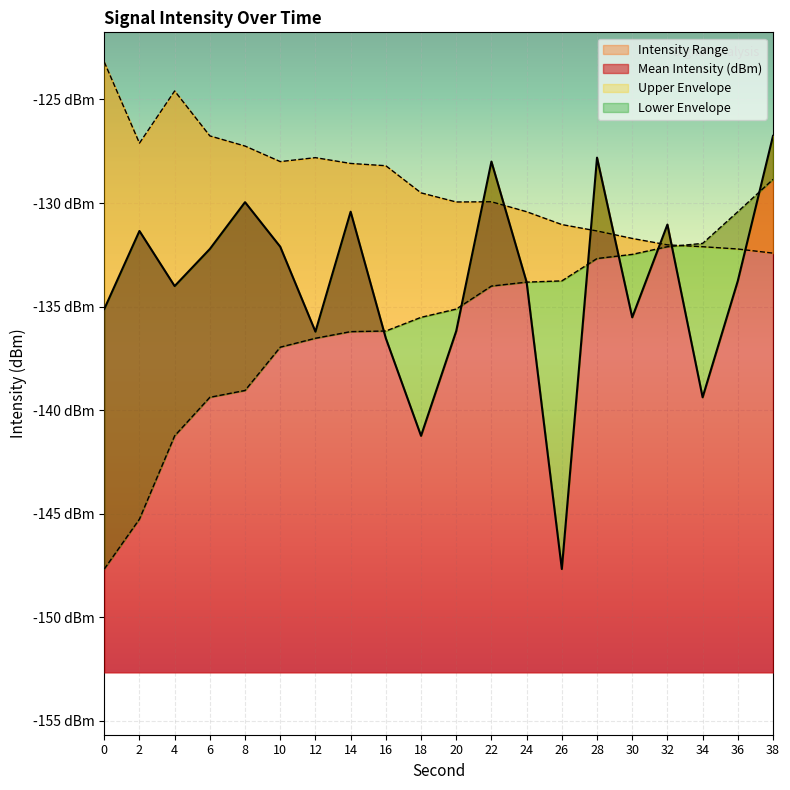

Which series has the largest total across all categories?

Upper Envelope